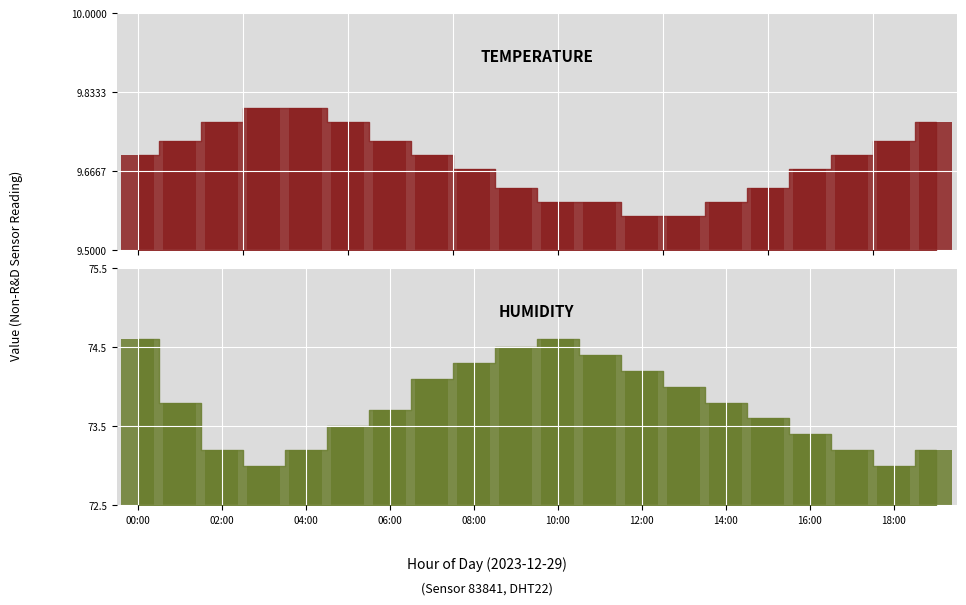

Which series has the largest range (max minus min)?

humidity_bar